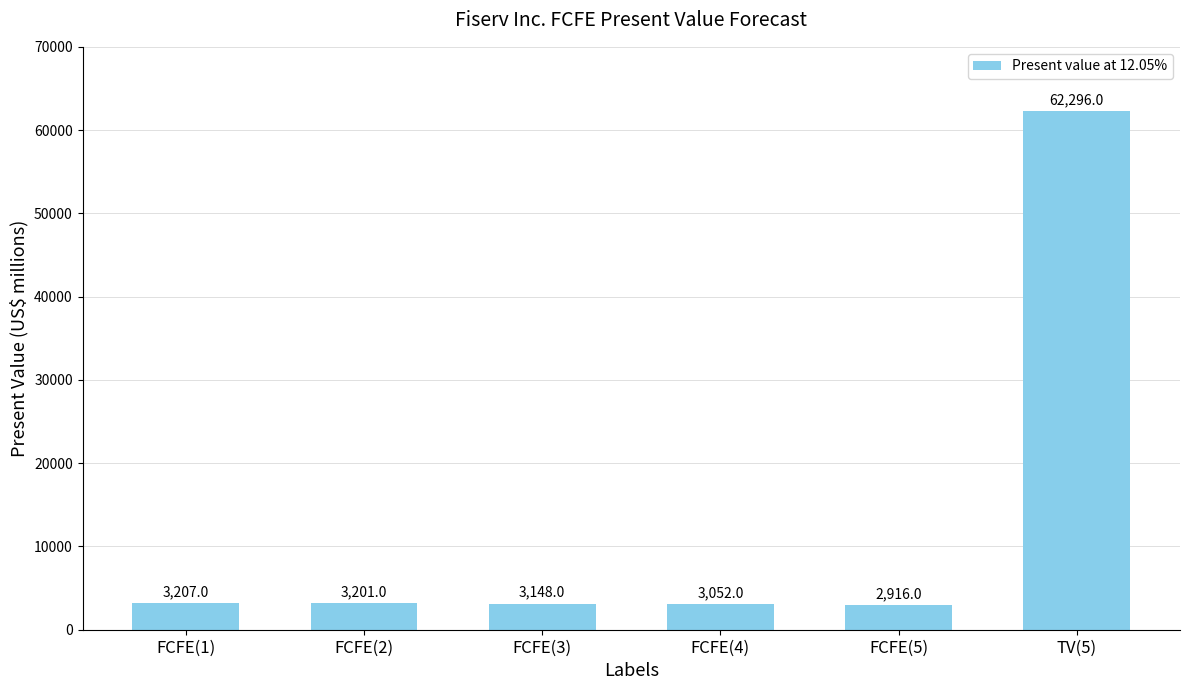

Reading left to right, what are all the values shown in this chart?

FCFE(1)=3207	FCFE(2)=3201	FCFE(3)=3148	FCFE(4)=3052	FCFE(5)=2916	TV(5)=62296